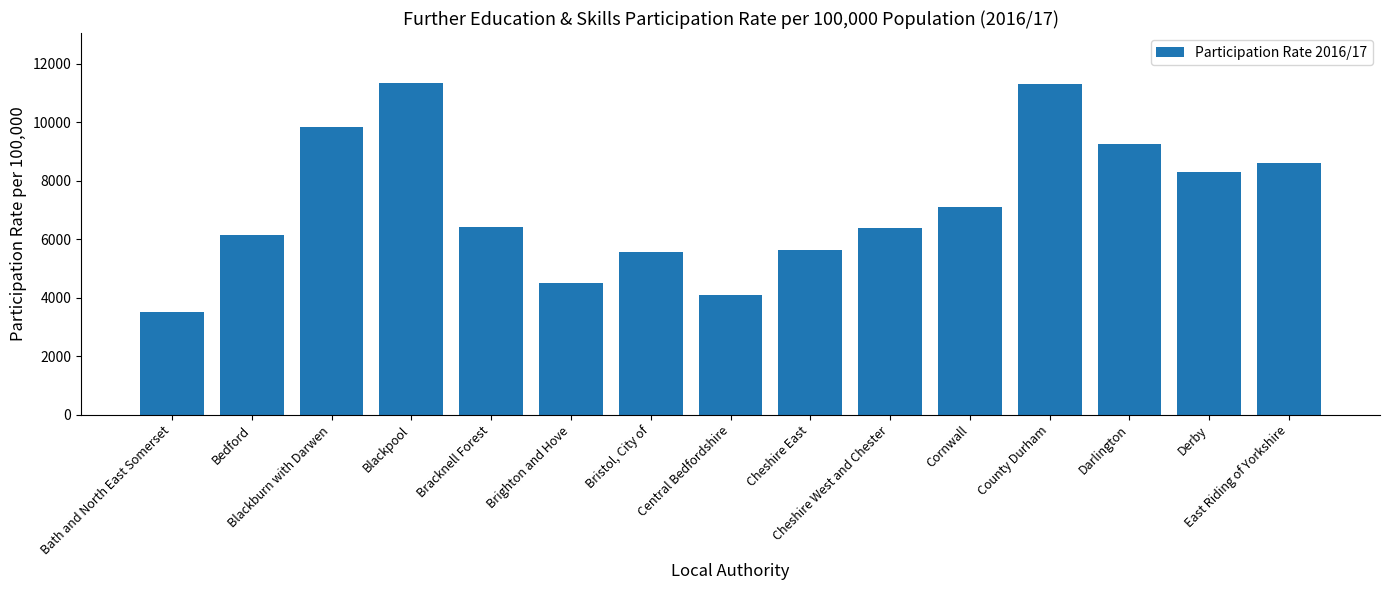

Approximately how many times larger is the value at County Durham compared to Blackpool?

1.0